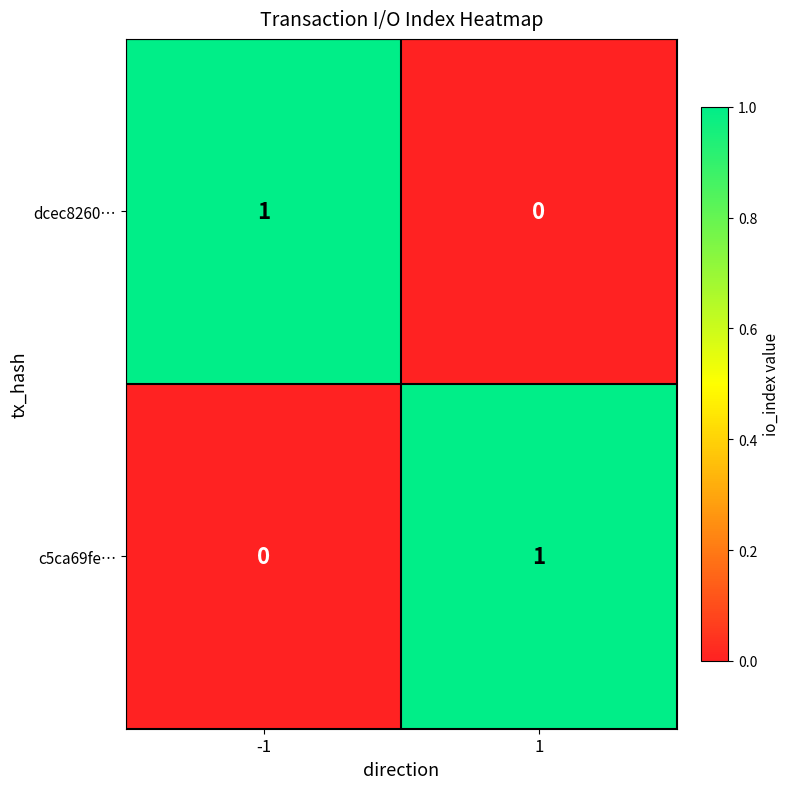

Rank the series at 1 from highest to lowest value.

c5ca69fe…, dcec8260…